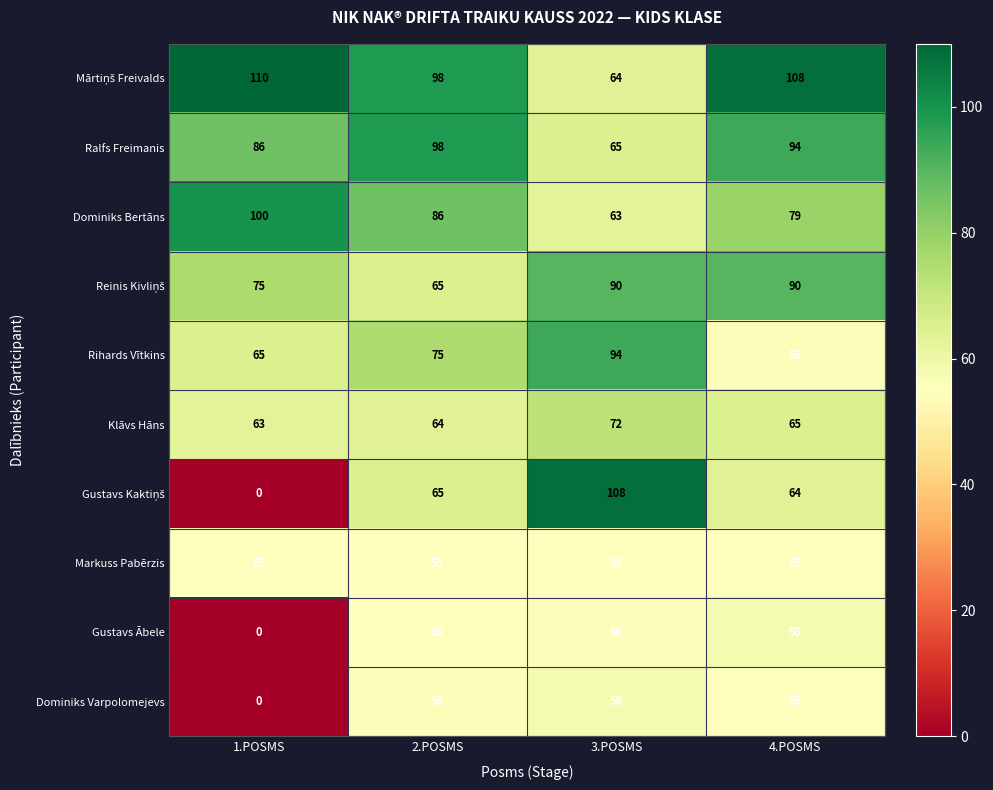

What is the difference between the maximum and minimum values in the Ralfs Freimanis series?

33